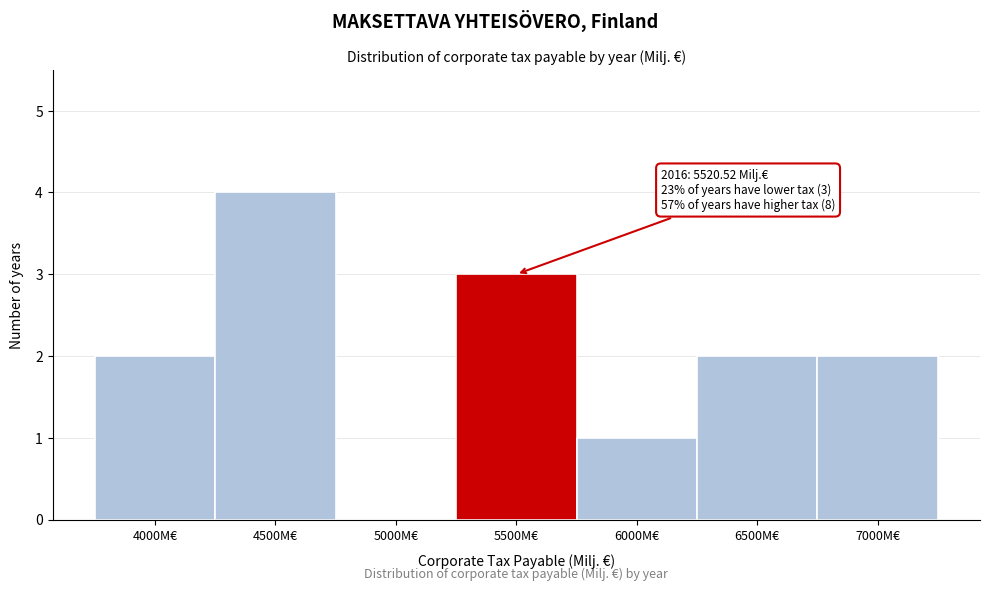

Reading left to right, transcribe all the data shown in this chart.

4000M€=2	4500M€=4	5000M€=0	5500M€=3	6000M€=1	6500M€=2	7000M€=2